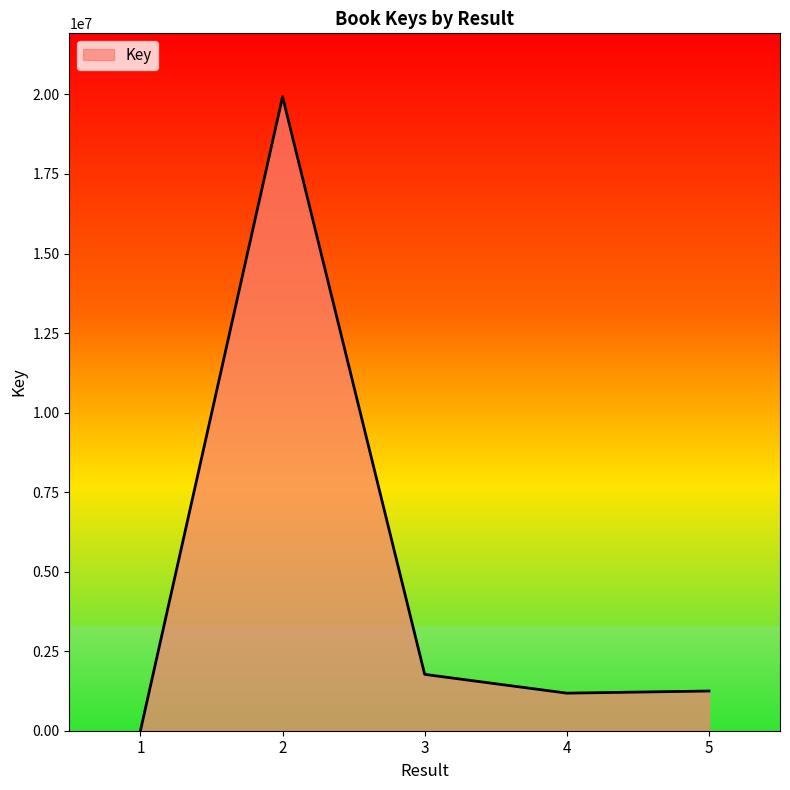

The chart shows a value of 19928040 at 2. True or false?

True